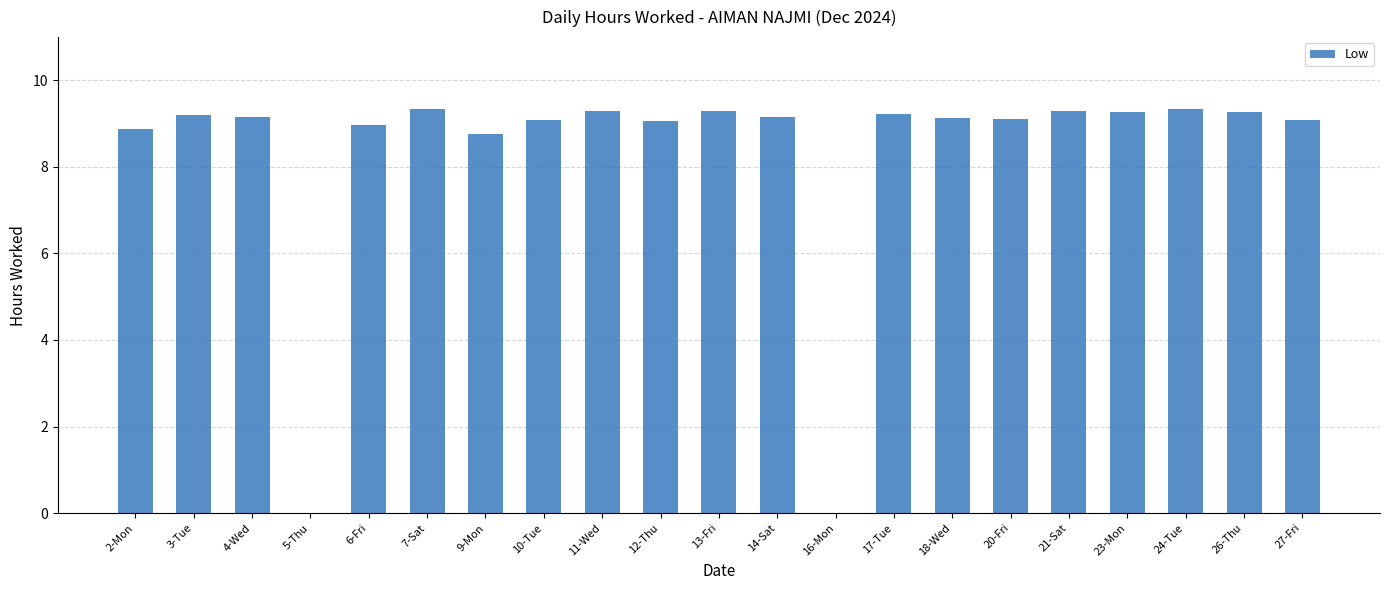

The chart shows a value of 9.3 at 7-Sat. True or false?

True